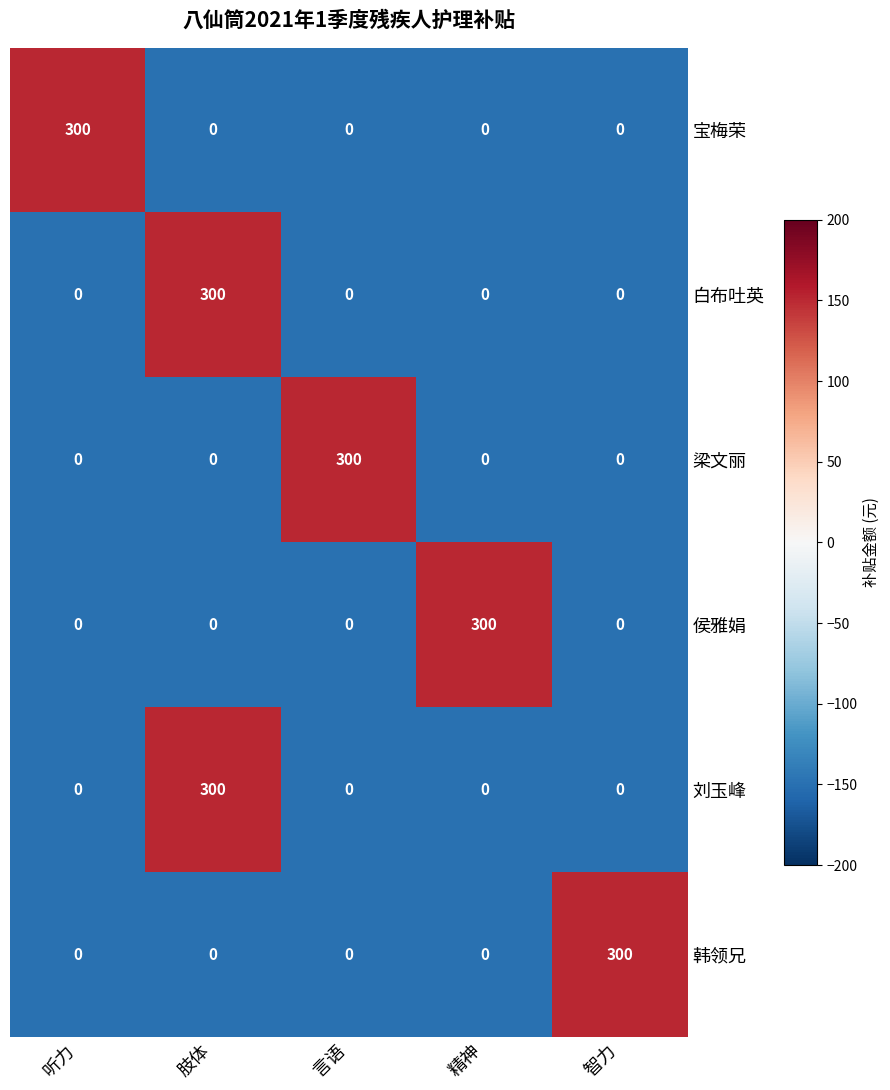

True or false: 白布吐英 has a value of 202 at 智力.

False